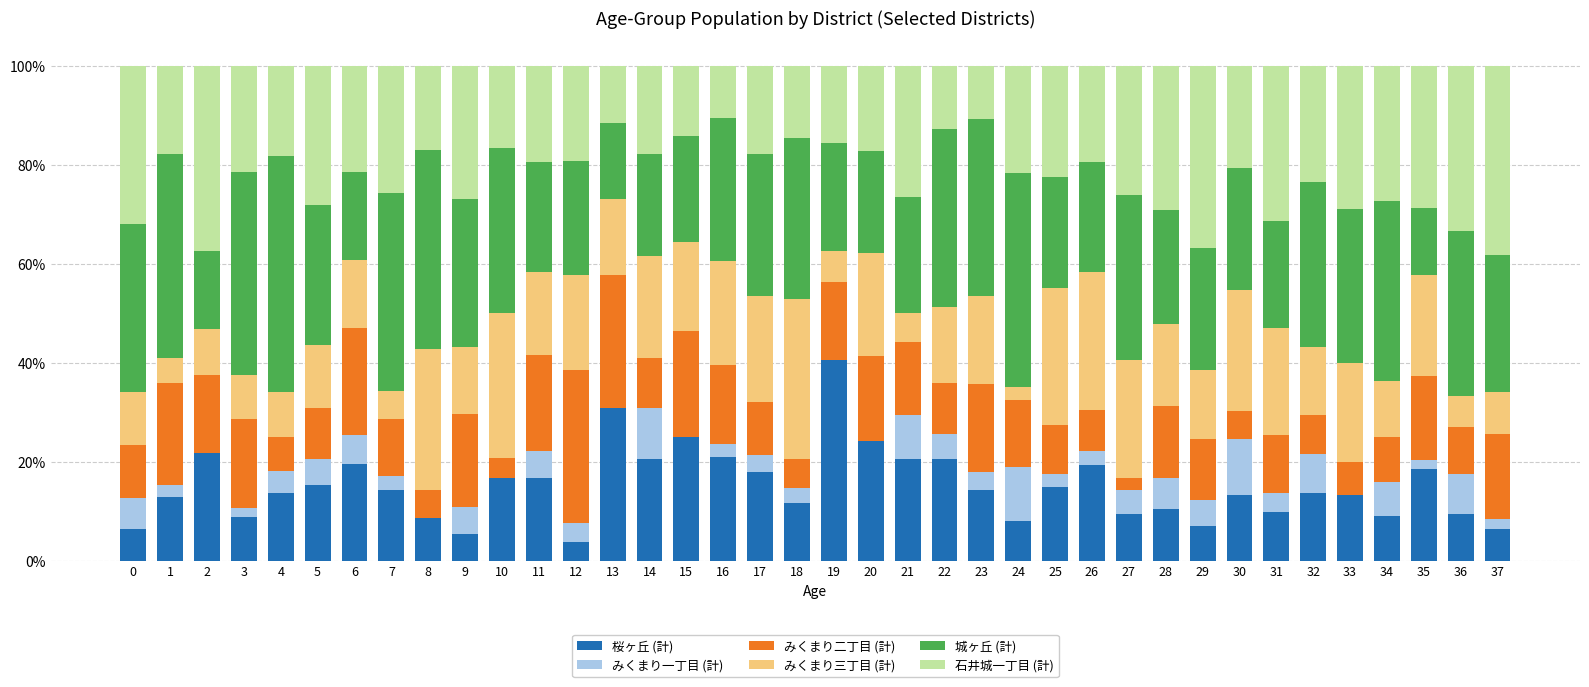

Which category has the highest value in the 桜ヶ丘 (計) series?

19